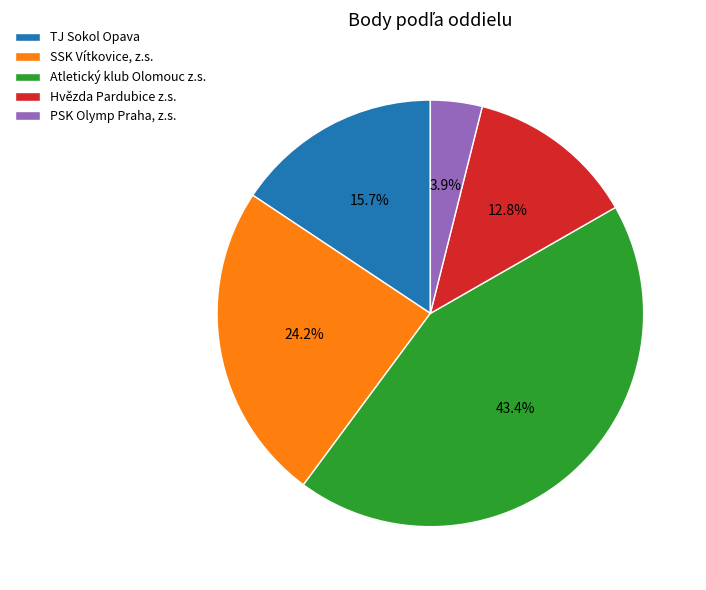

To the nearest percent, what is the combined percentage of Atletický klub Olomouc z.s. and PSK Olymp Praha, z.s.?

47%